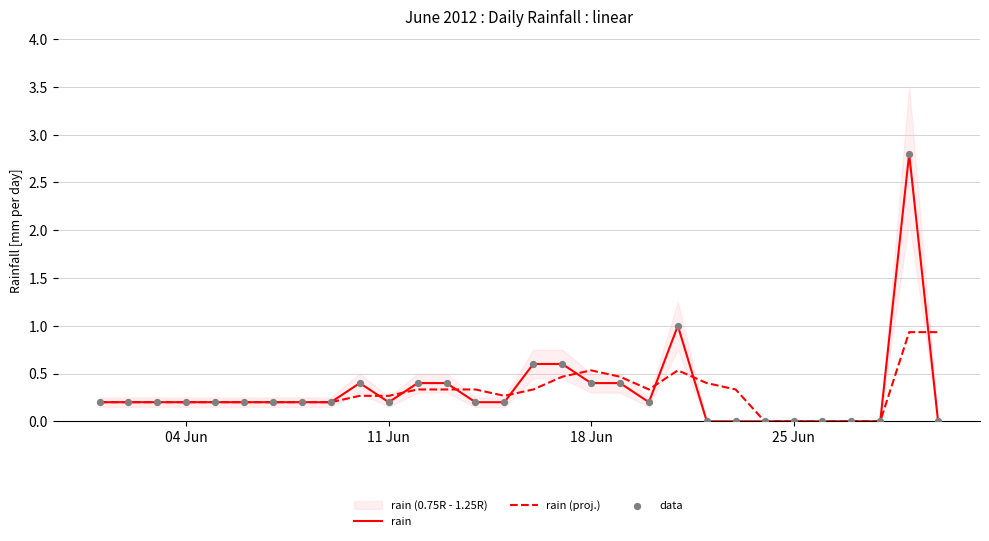

Which series reaches the maximum Y coordinate?

rain